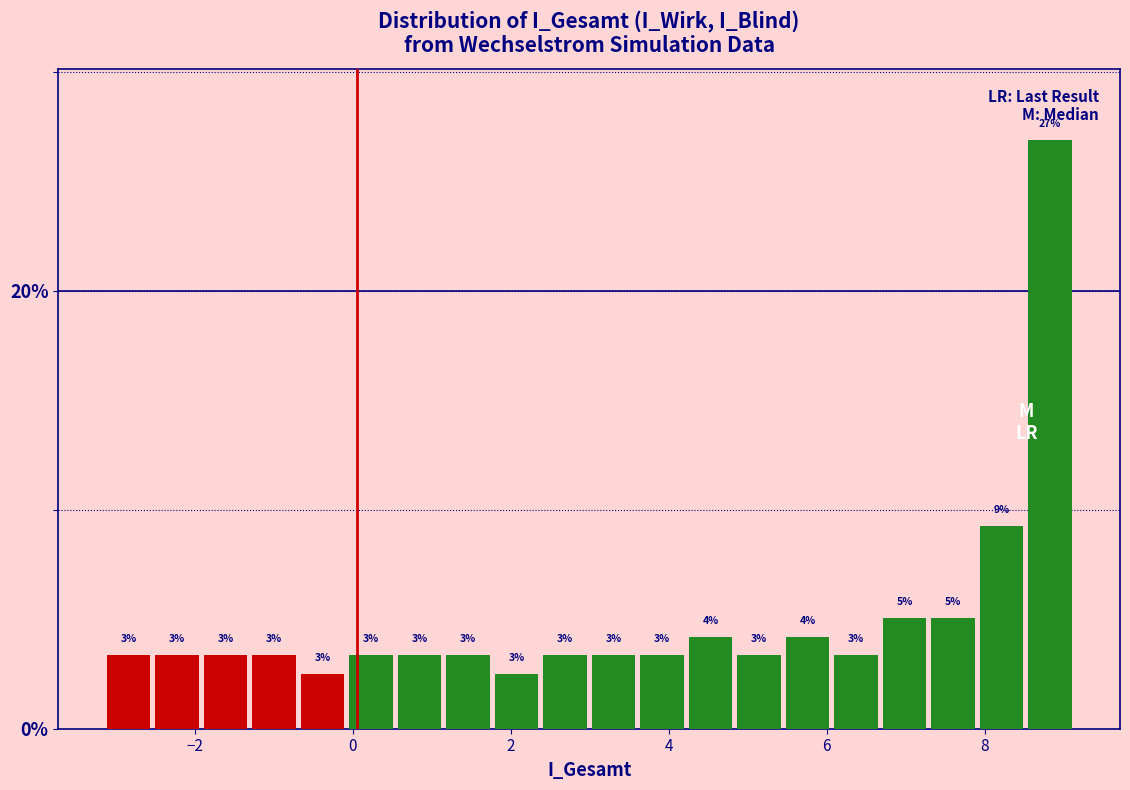

Around what value on the x-axis is the tallest bar? Give the approximate position of its centre, as read against the axis.

8.8